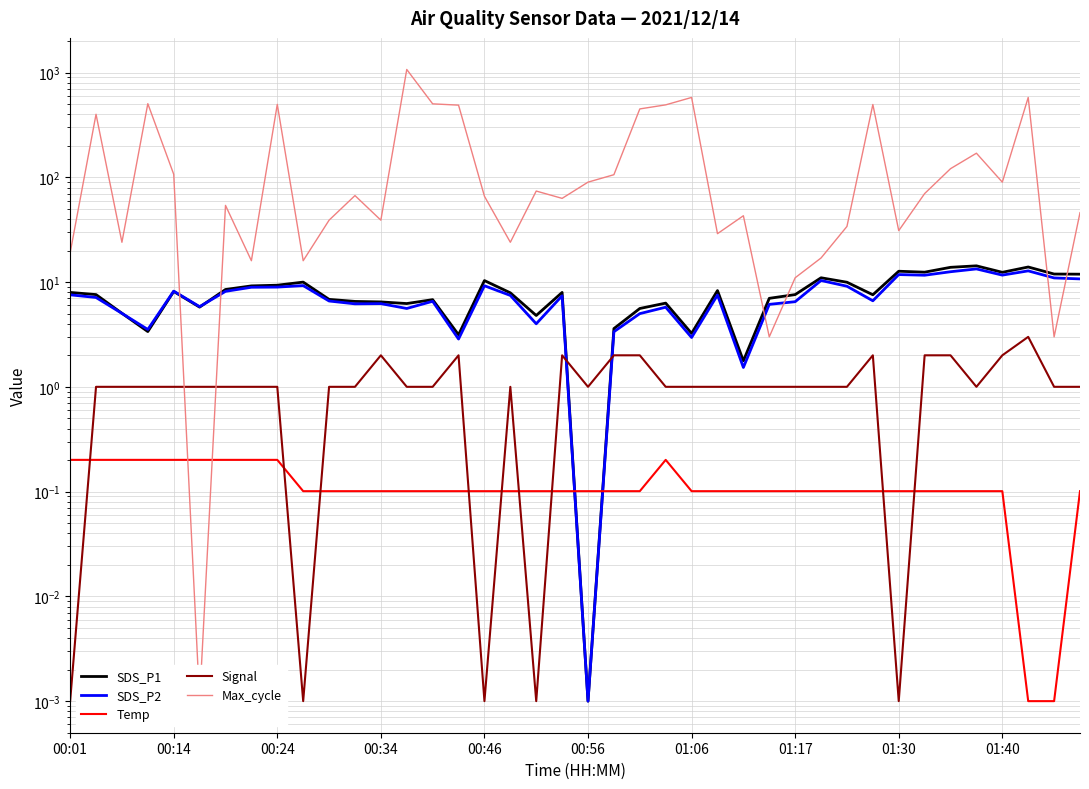

Does the chart display data point markers on the line(s)?

No